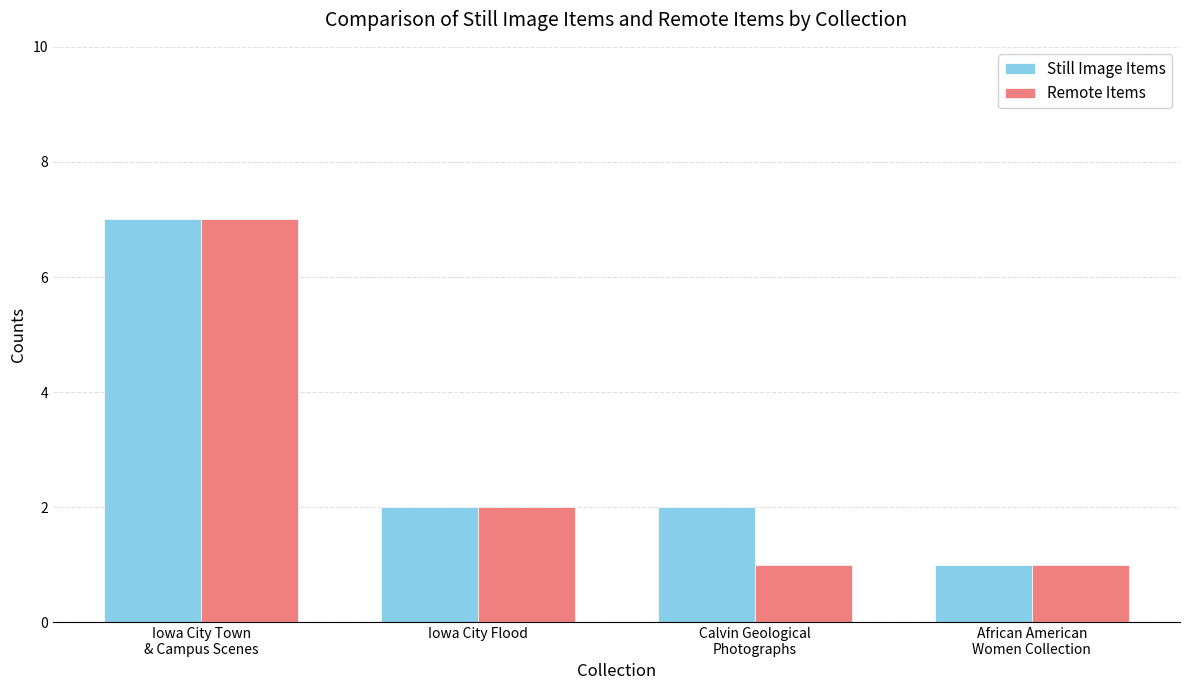

Is it true that Still Image Items equals 1 at African American
Women Collection?

True